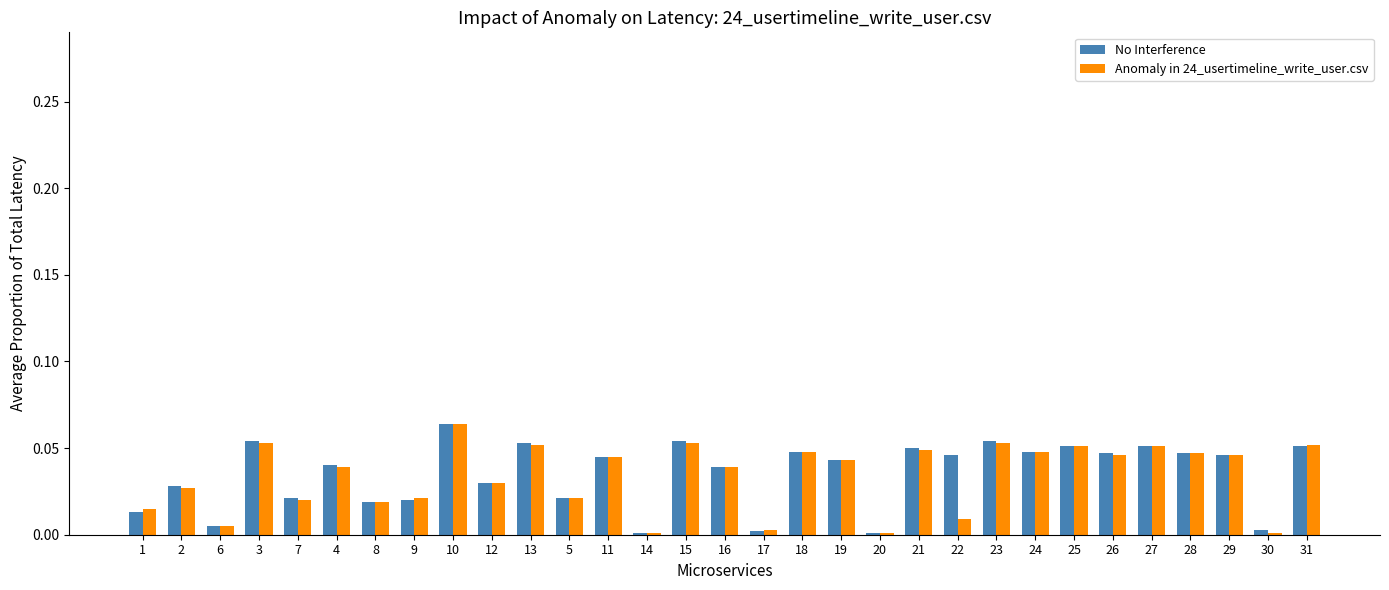

Which series changed the most between 14 and 15?

No Interference